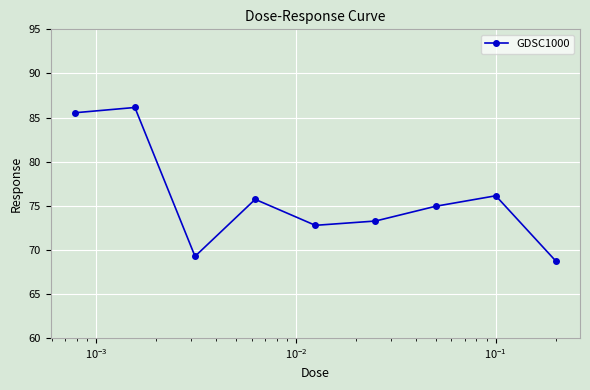

What is the sum of all values?

682.4